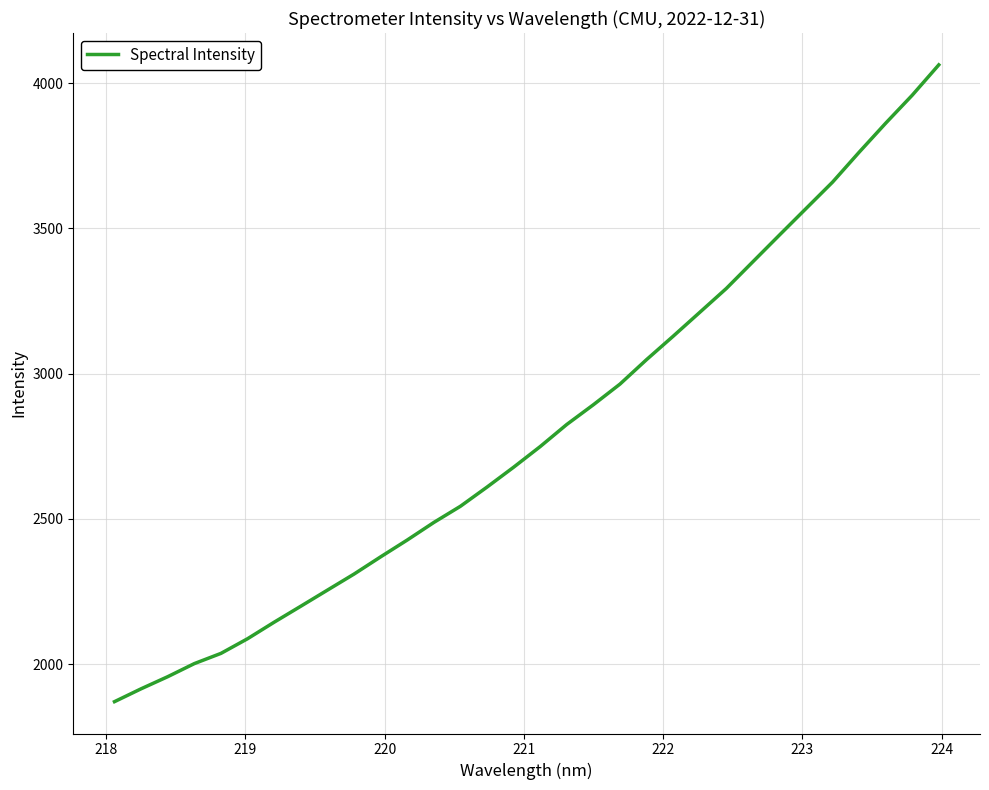

What is the minimum value shown in the chart?

1870.8